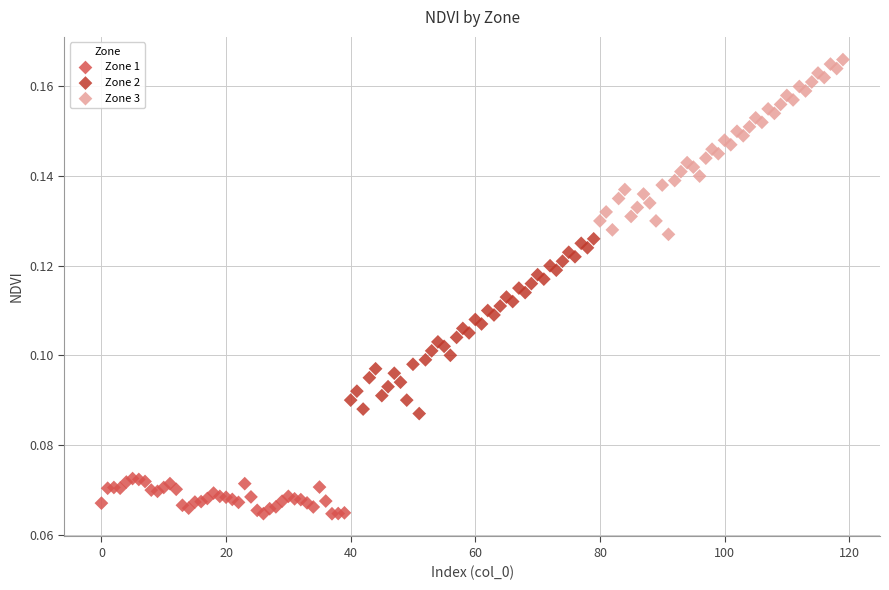

Which series contains the highest Y value?

Zone 3